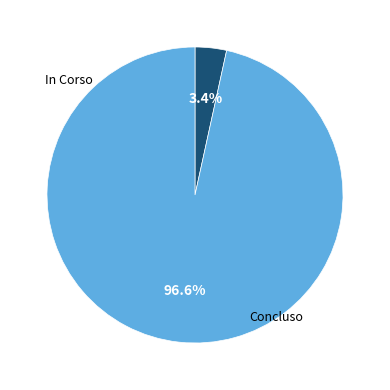

To the nearest percent, what is the average slice percentage?

50%